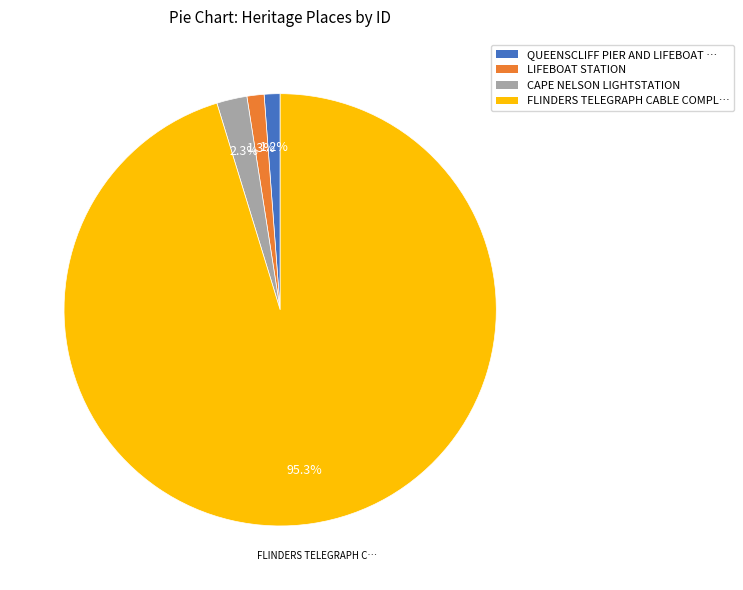

Does CAPE NELSON LIGHTSTATION account for over 50% of the chart?

No